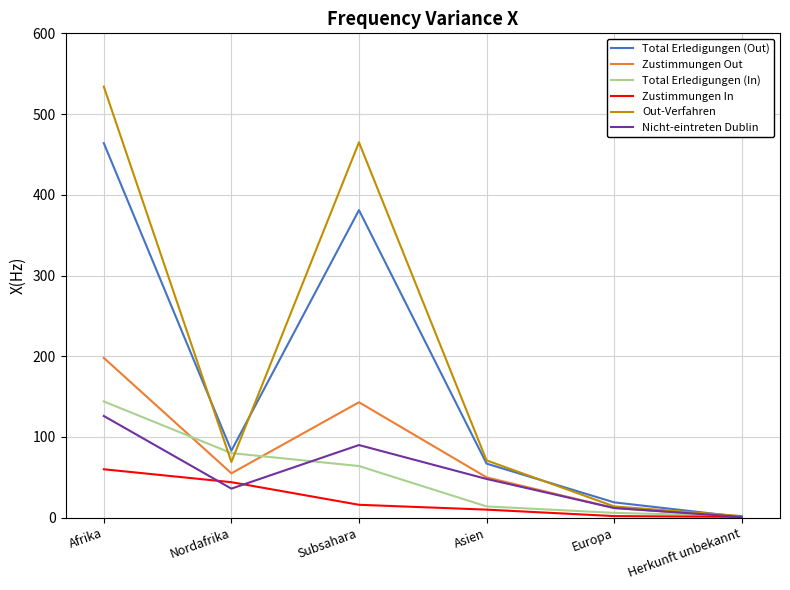

Is the value of Out-Verfahren at Subsahara greater than the value of Nicht-eintreten Dublin at Subsahara?

Yes